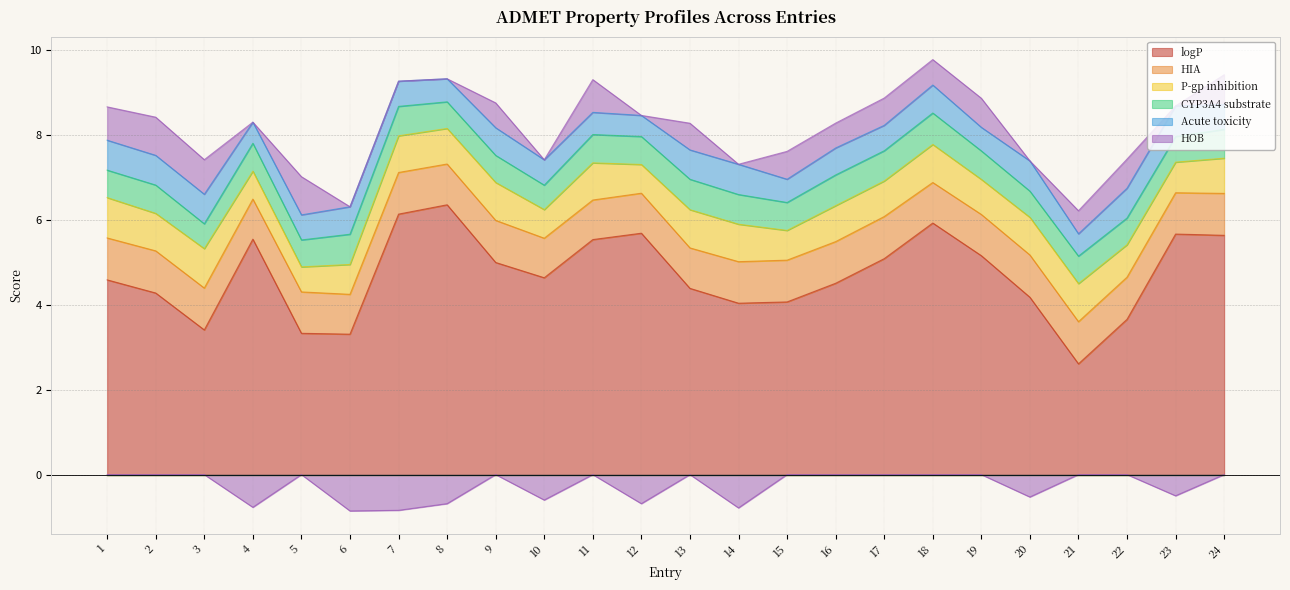

What is the approximate value of Acute toxicity at 17?

0.6